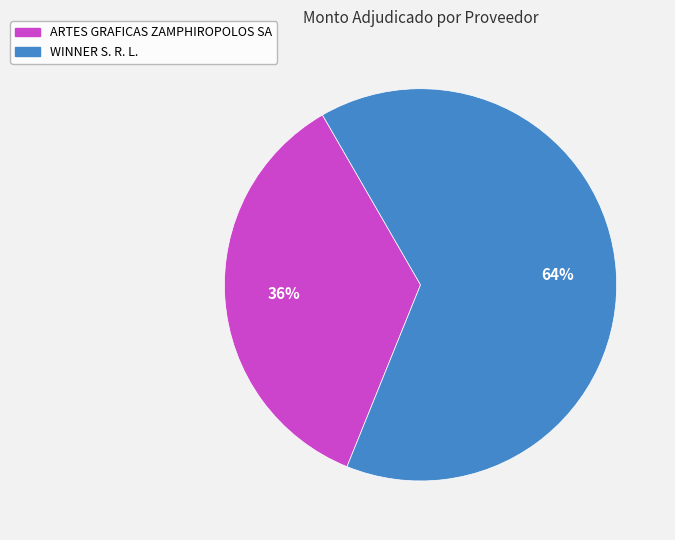

Does WINNER S. R. L. account for over 50% of the chart?

Yes